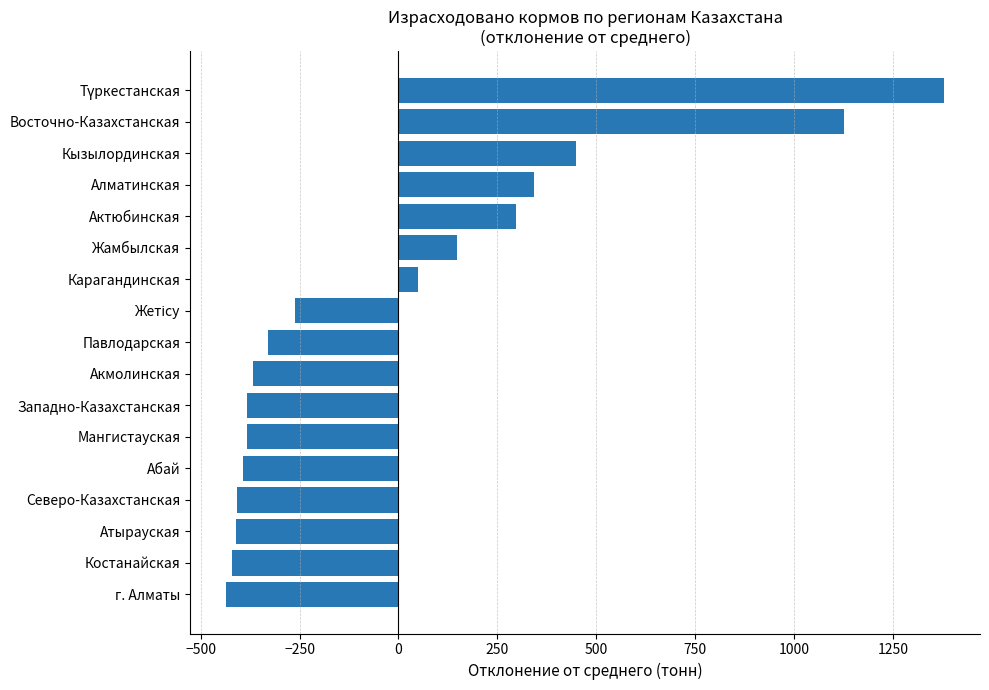

What is the difference between the maximum and minimum values?

1815.5